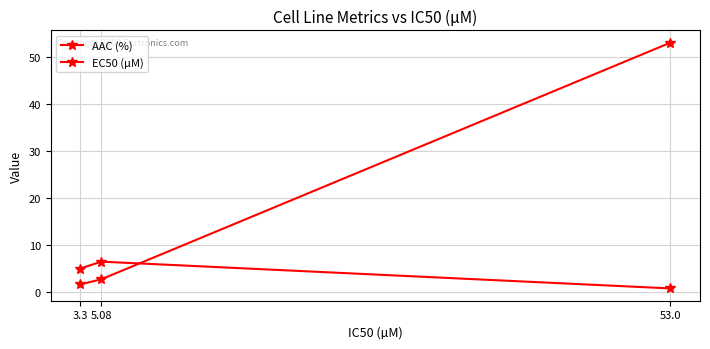

At which category does the chart reach its minimum across all series?

53.0